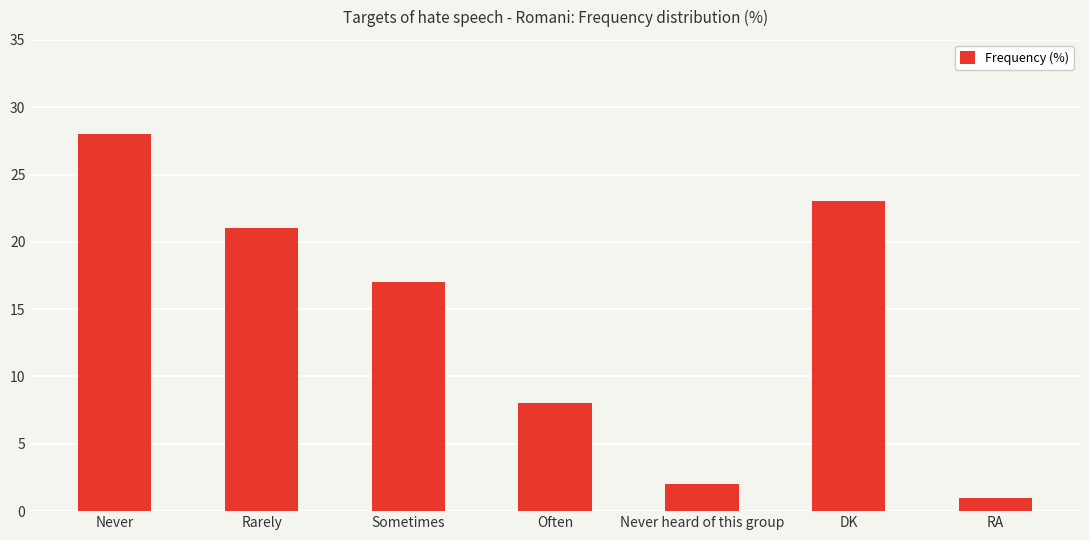

Which category has the lowest value across all series?

RA